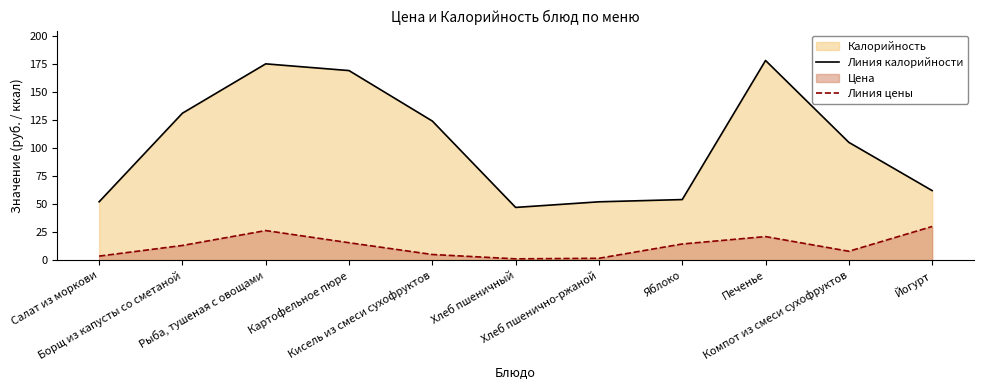

True or false: Линия калорийности and Линия цены cross at least once.

False